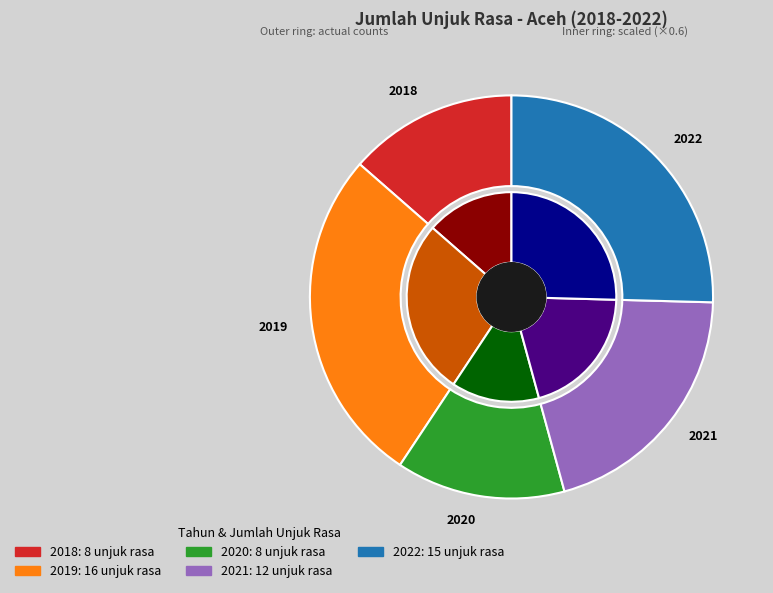

Rank the categories by value from lowest to highest.

2018, 2020, 2021, 2022, 2019